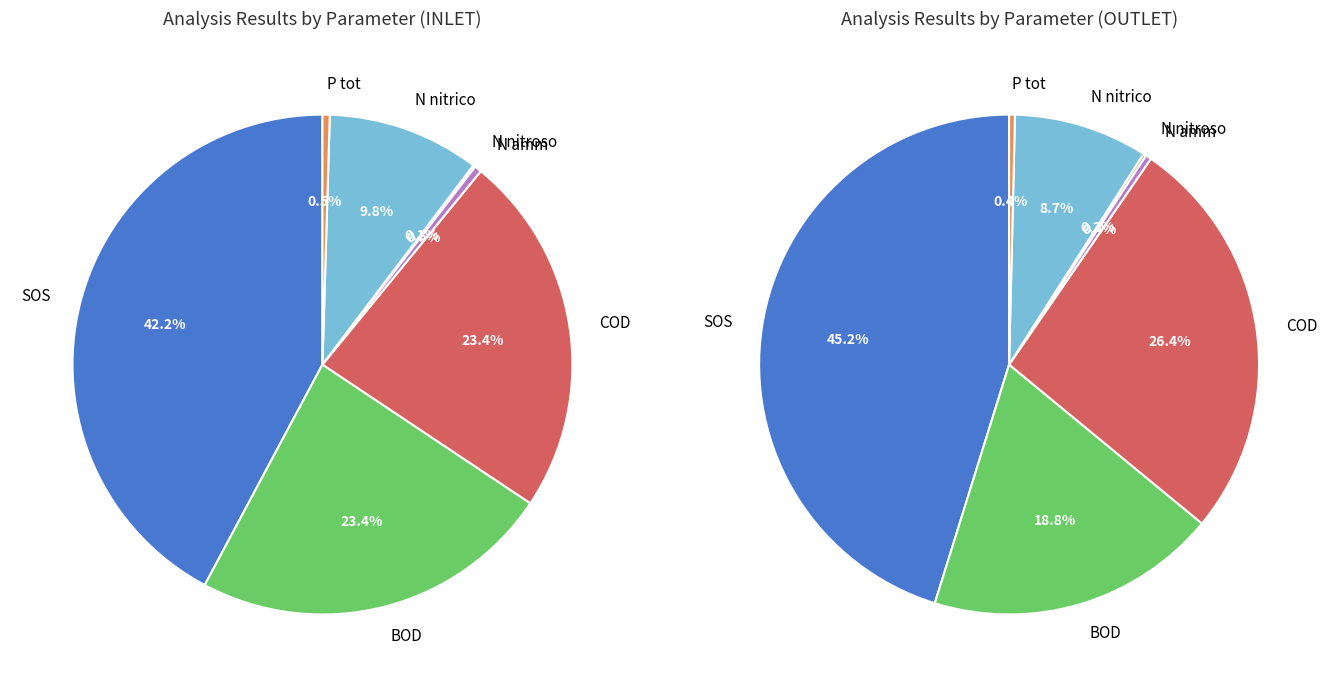

Count the number of slices in the pie.

14